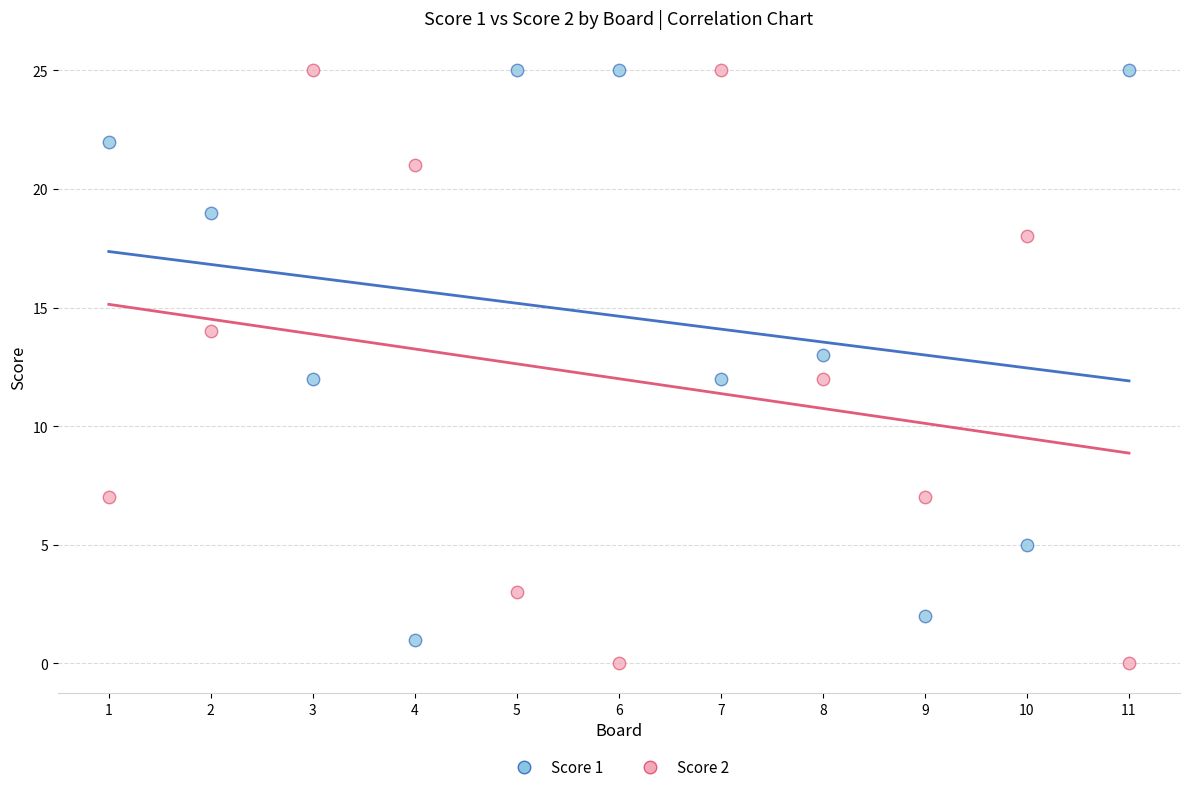

What is the X range (max minus min) for the scatter plot?

10